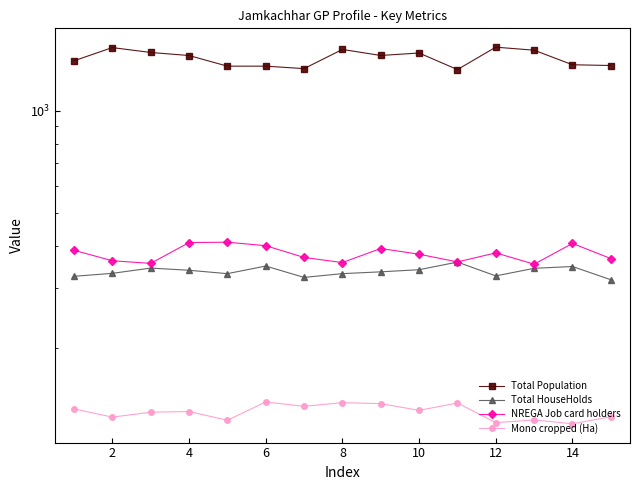

What is the value of the NREGA Job card holders point at the 6th from the left?

399.8